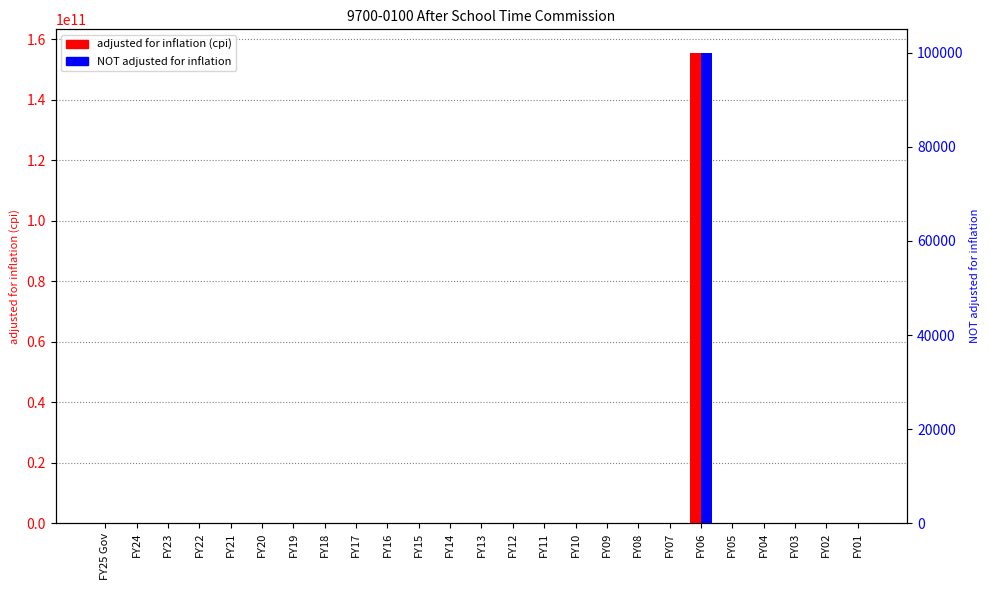

What is the sum of all NOT adjusted for inflation values?

100000